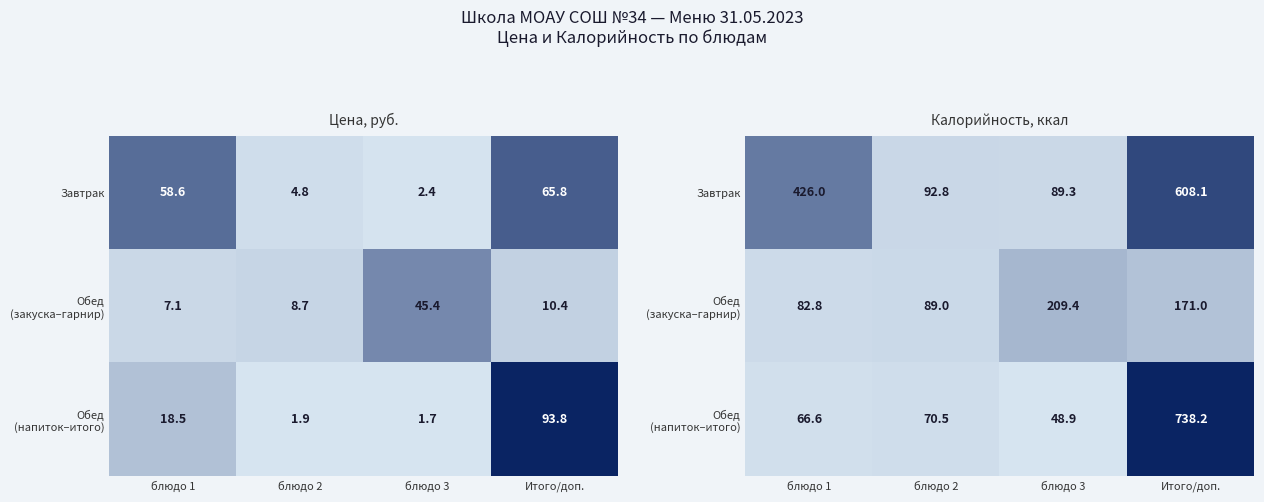

What is the minimum value for Завтрак?

89.3